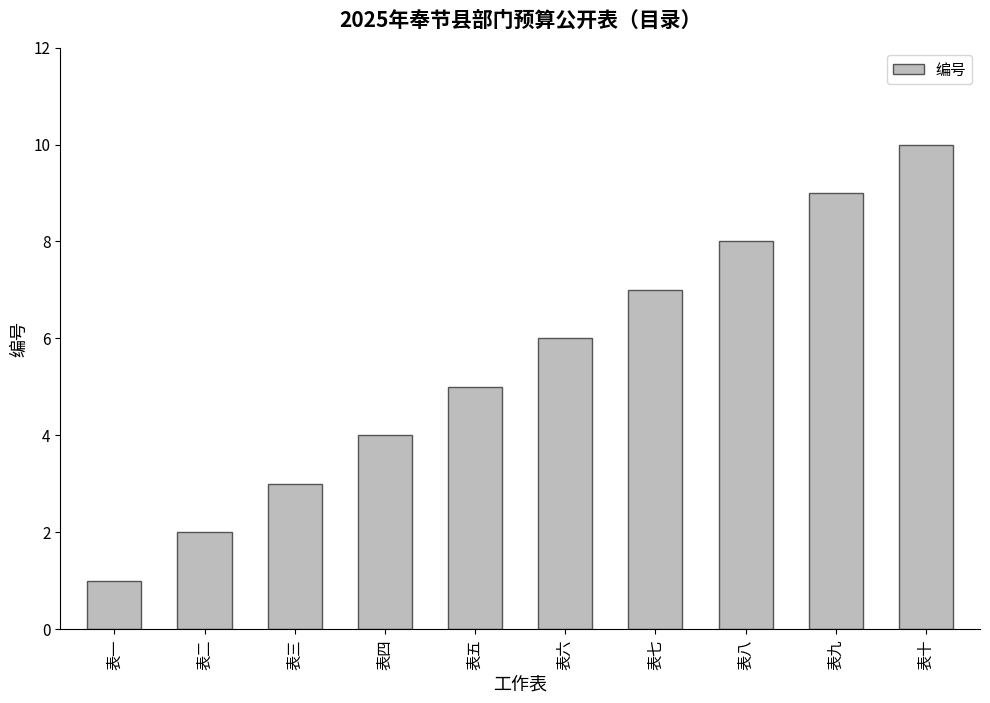

At which label is the value closest to 5?

表五